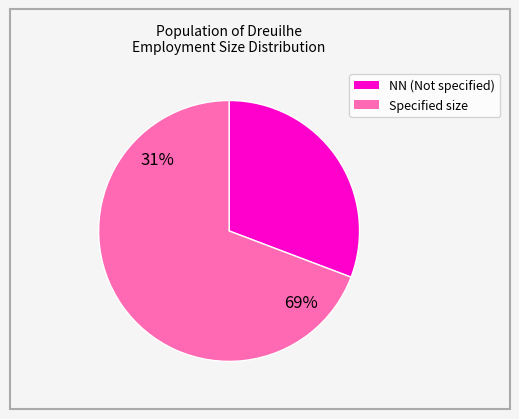

Is there any slice that represents more than half of the pie?

Yes